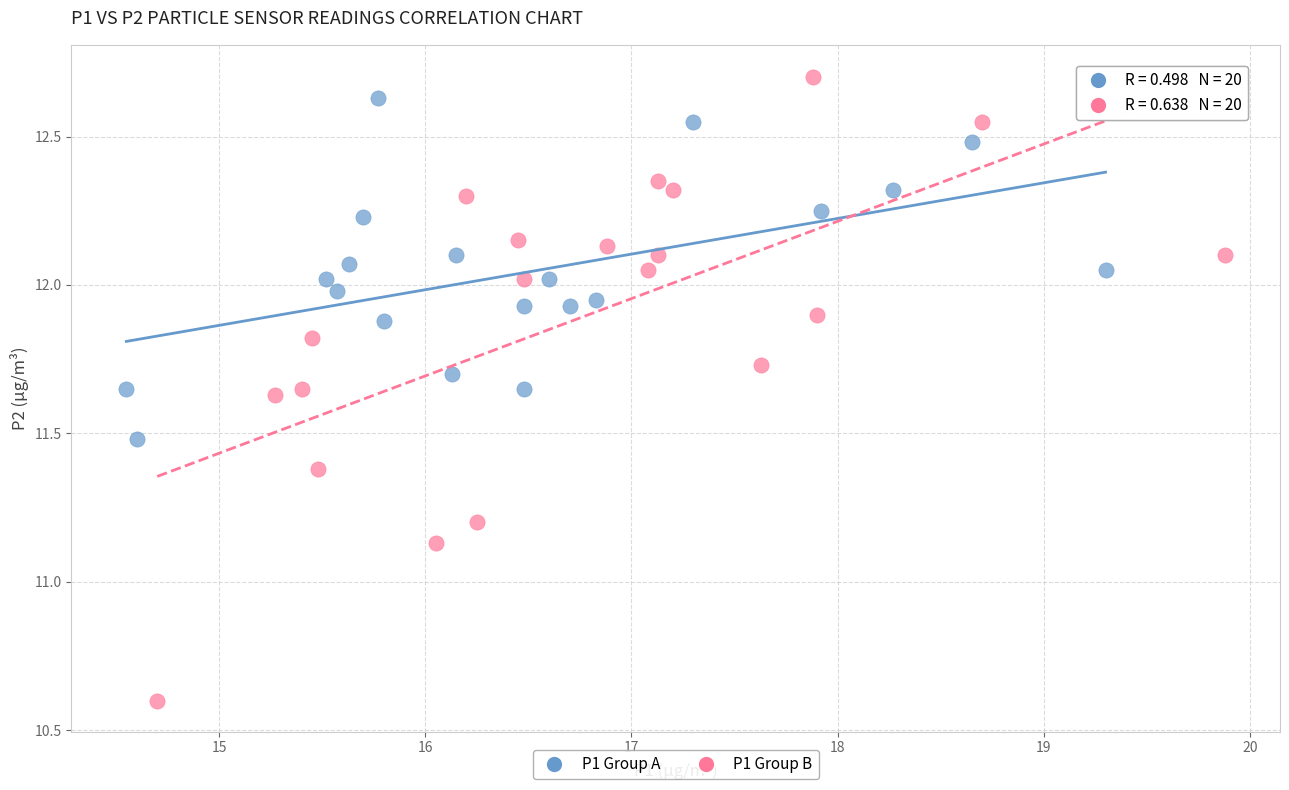

Which series has the widest spread of Y values?

P1 Group B